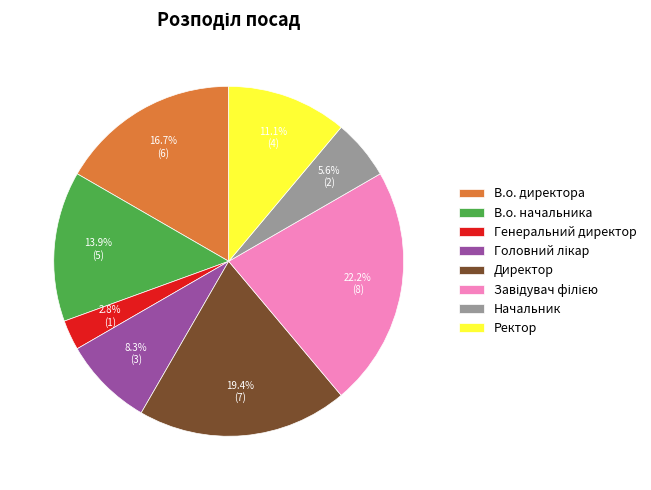

To the nearest percent, what is the combined percentage of В.о. начальника and Директор?

33%